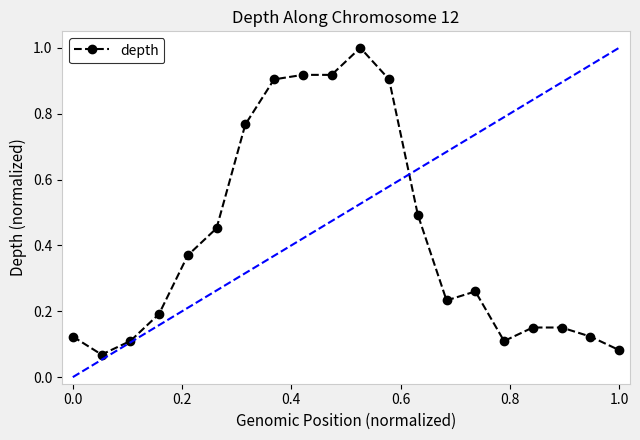

True or false: the data has more than 0 interior local peaks.

True